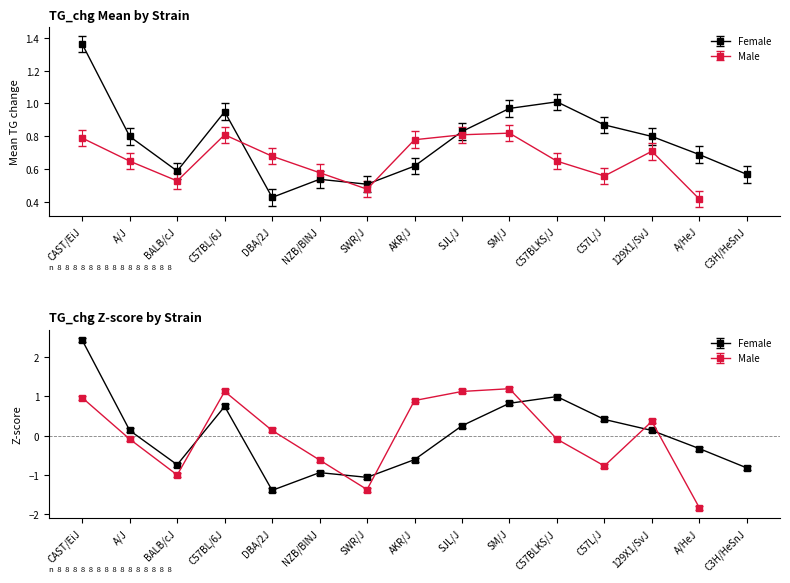

What is the change in value from SJL/J to C3H/HeSnJ?

-0.3